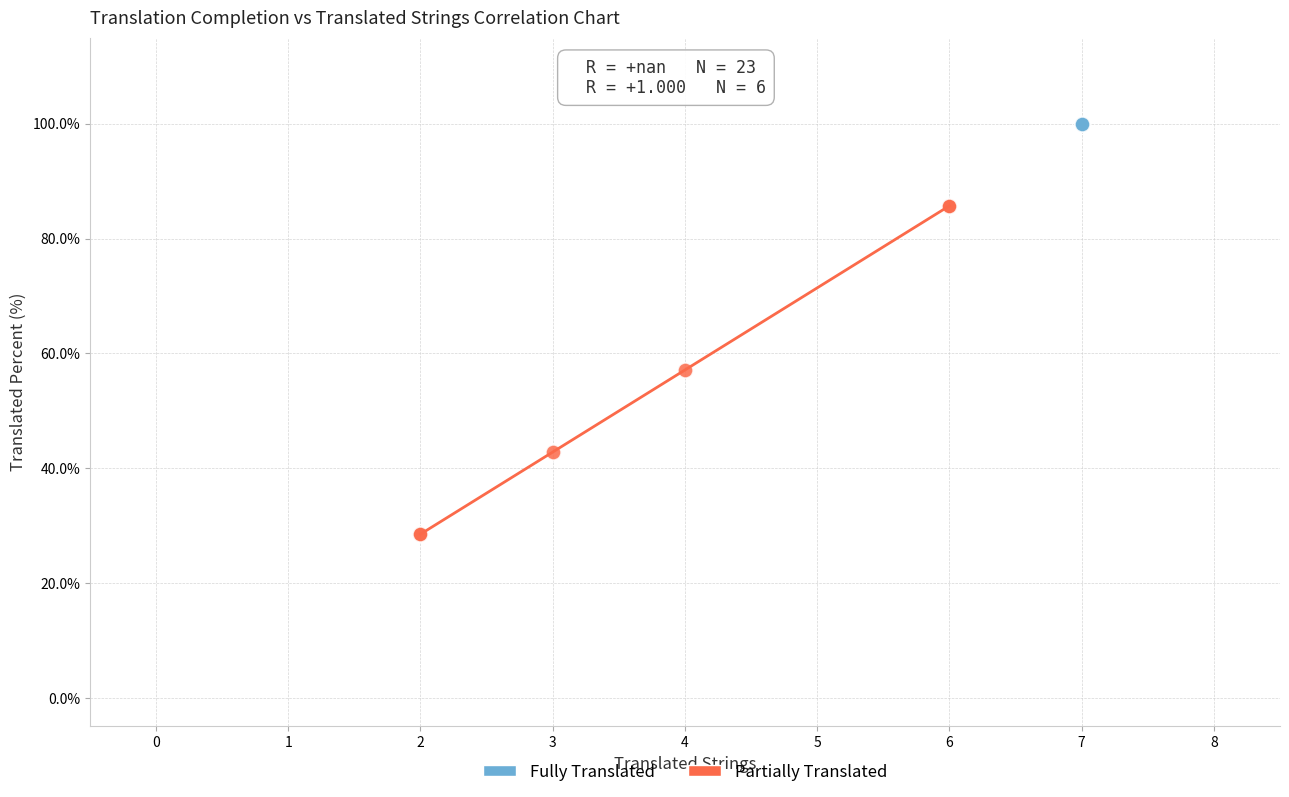

Which series contains the highest Y value?

Fully Translated